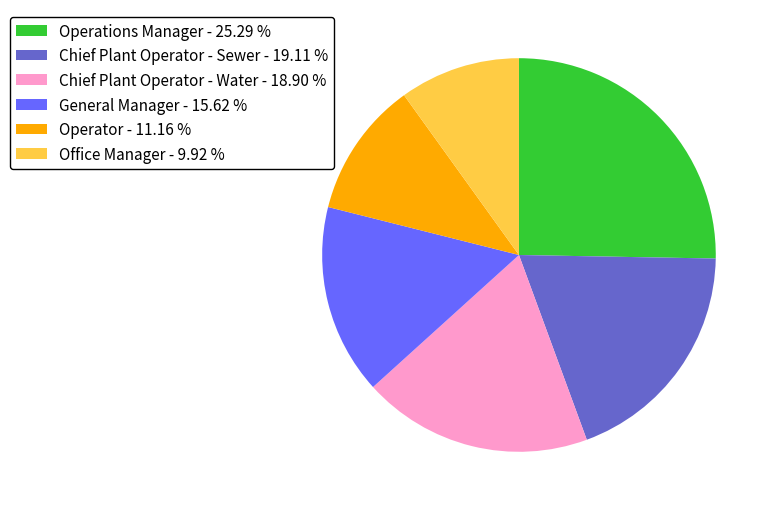

Which has a higher value, Office Manager - 9.92 % or Operator - 11.16 %?

Operator - 11.16 %